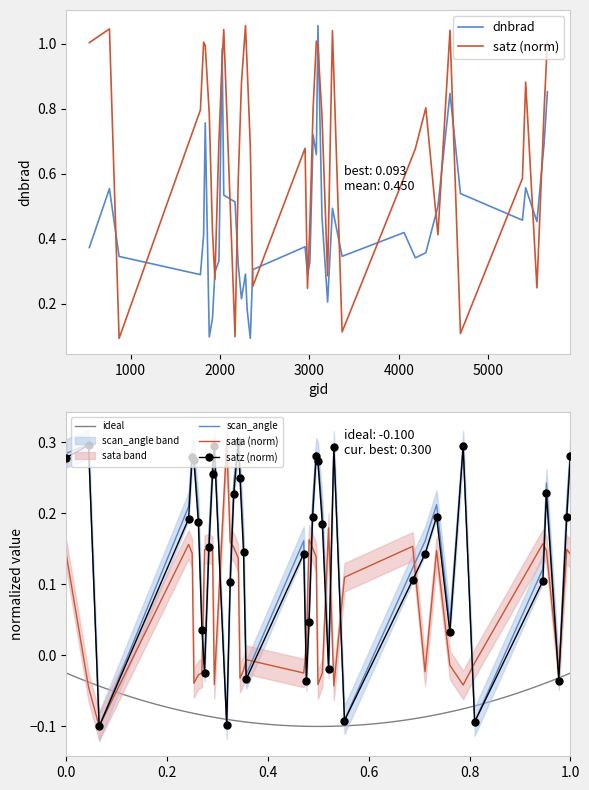

Reading left to right, what are all the values shown in this chart?

dnbrad: 0.4	0.6	0.3	0.3	0.4	0.8	0.1	0.2	0.3	0.3	1.0	0.5	0.5	0.3	0.2	0.3	0.2	0.1	0.3	0.4	0.3	0.3	0.7	0.7	1.1	0.5	0.2	0.5	0.3	0.4	0.3	0.4	0.5	0.8	0.5	0.5	0.6	0.5	0.7	0.9
satz: 1.0	1.0	0.1	0.8	1.0	1.0	0.8	0.4	0.3	0.7	0.9	1.0	0.1	0.6	0.9	1.1	0.9	0.7	0.3	0.7	0.2	0.4	0.8	1.0	1.0	0.8	0.3	1.0	0.1	0.6	0.7	0.8	0.4	1.0	0.1	0.6	0.9	0.2	0.8	1.0
scan_angle: 0.3	0.3	-0.1	0.2	0.3	0.3	0.2	0.0	-0.0	0.2	0.3	0.3	-0.1	0.1	0.2	0.3	0.3	0.2	-0.0	0.2	-0.0	0.1	0.2	0.3	0.3	0.2	-0.0	0.3	-0.1	0.1	0.2	0.2	0.0	0.3	-0.1	0.1	0.2	-0.0	0.2	0.3